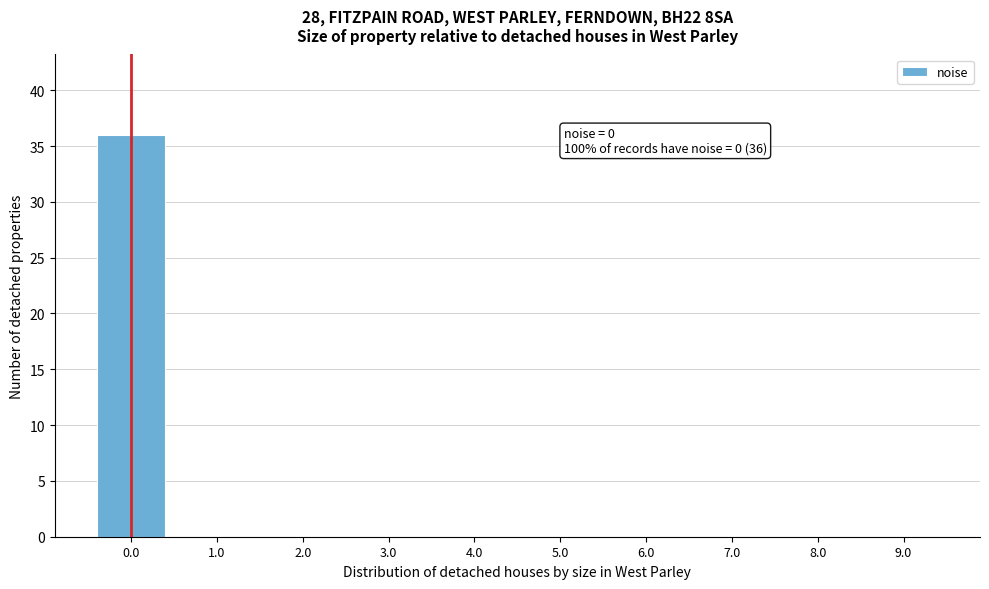

Reading left to right, what are all the values shown in this chart?

0.0=36	1.0=0	2.0=0	3.0=0	4.0=0	5.0=0	6.0=0	7.0=0	8.0=0	9.0=0